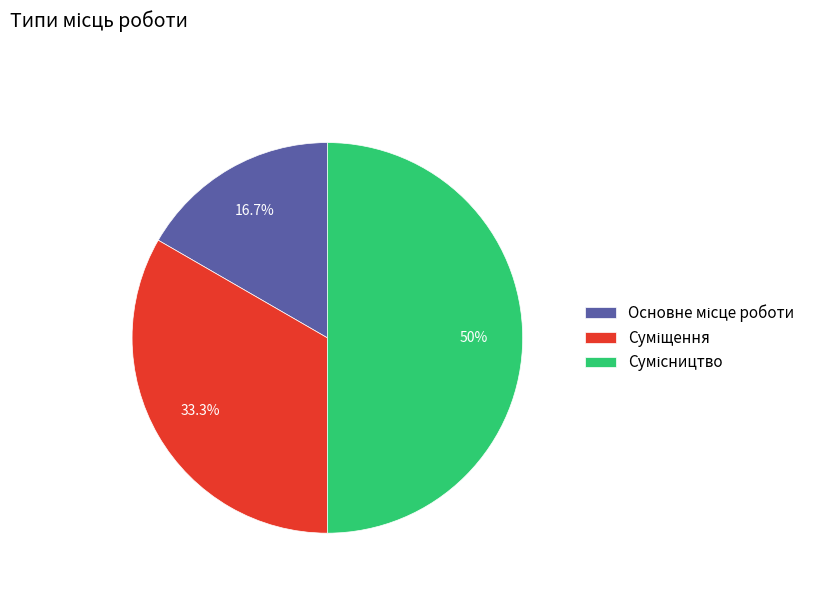

To the nearest percent, what is the difference between the largest and smallest slice percentages?

33%